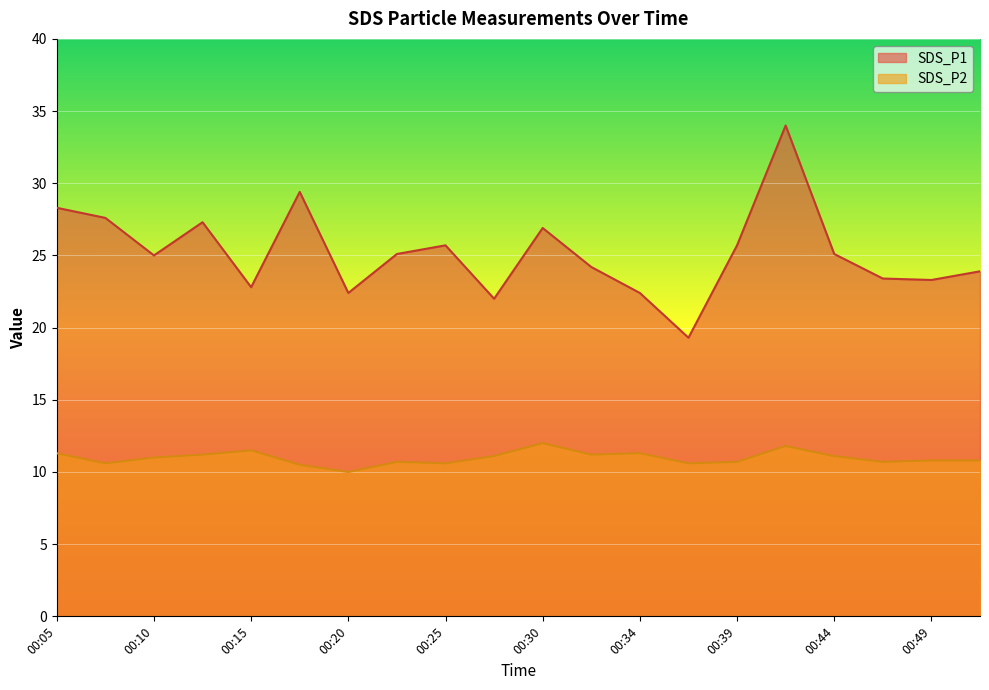

Which category has the lowest value across all series?

00:20